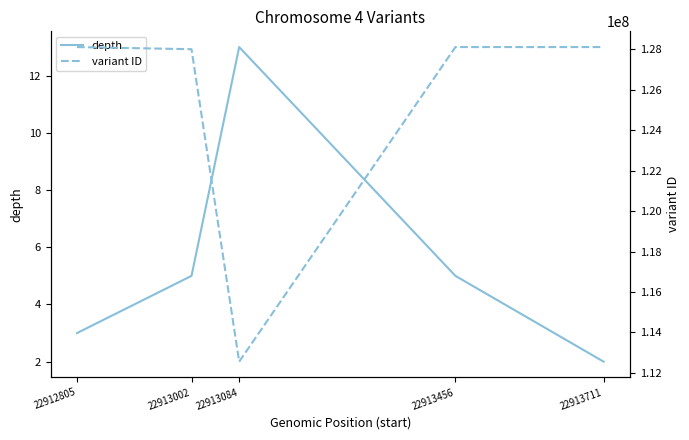

True or false: variant ID and depth intersect in this chart.

False